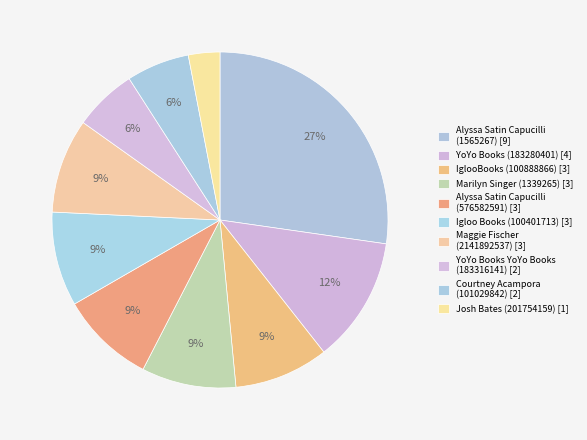

Count the number of slices in the pie.

10